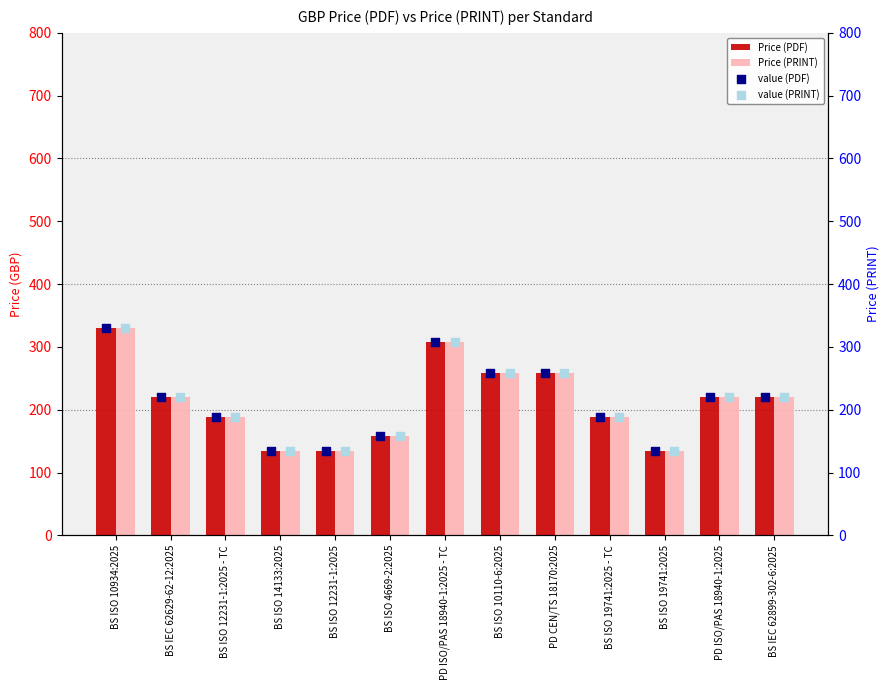

Which series has the largest Y range (max minus min)?

Price (PDF)